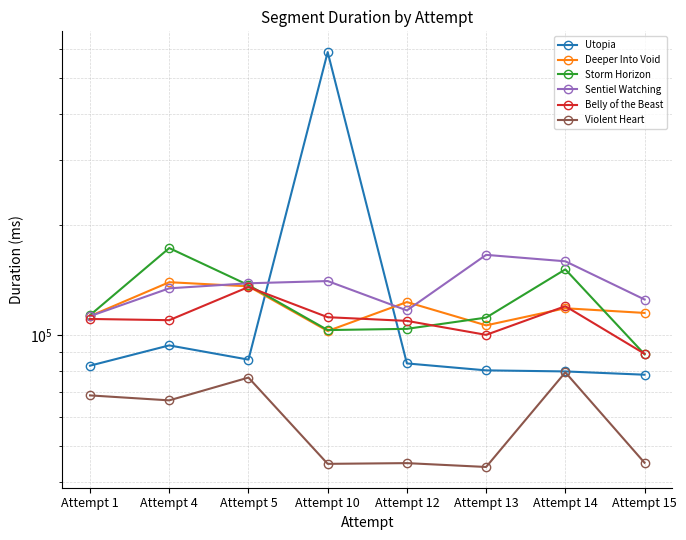

At which category does Storm Horizon reach its first local valley?

Attempt 10